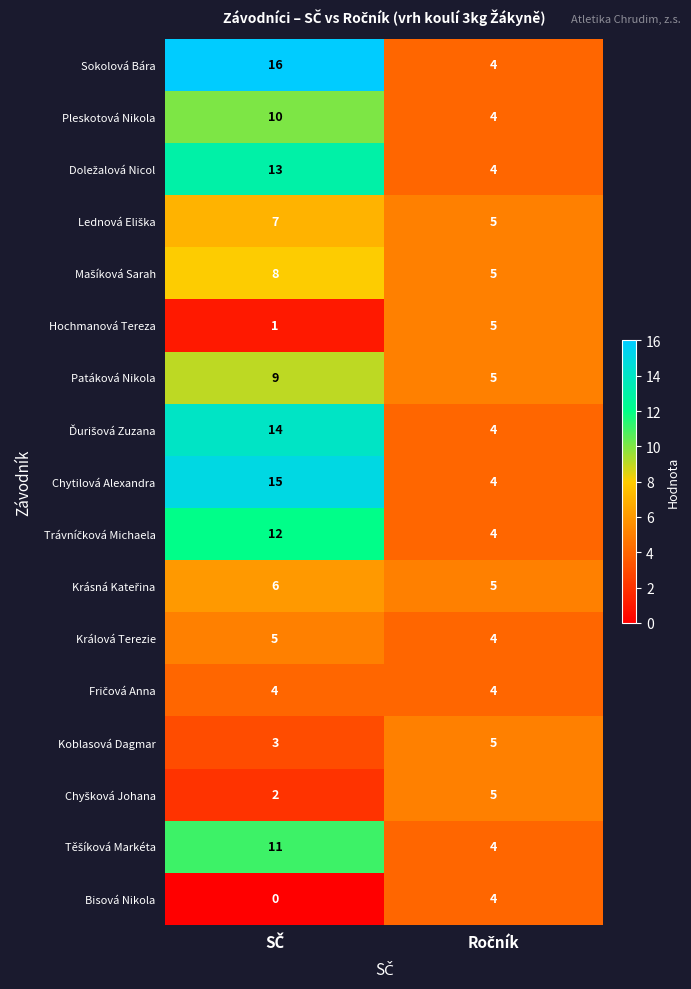

Which series has the largest range (max minus min)?

Sokolová Bára